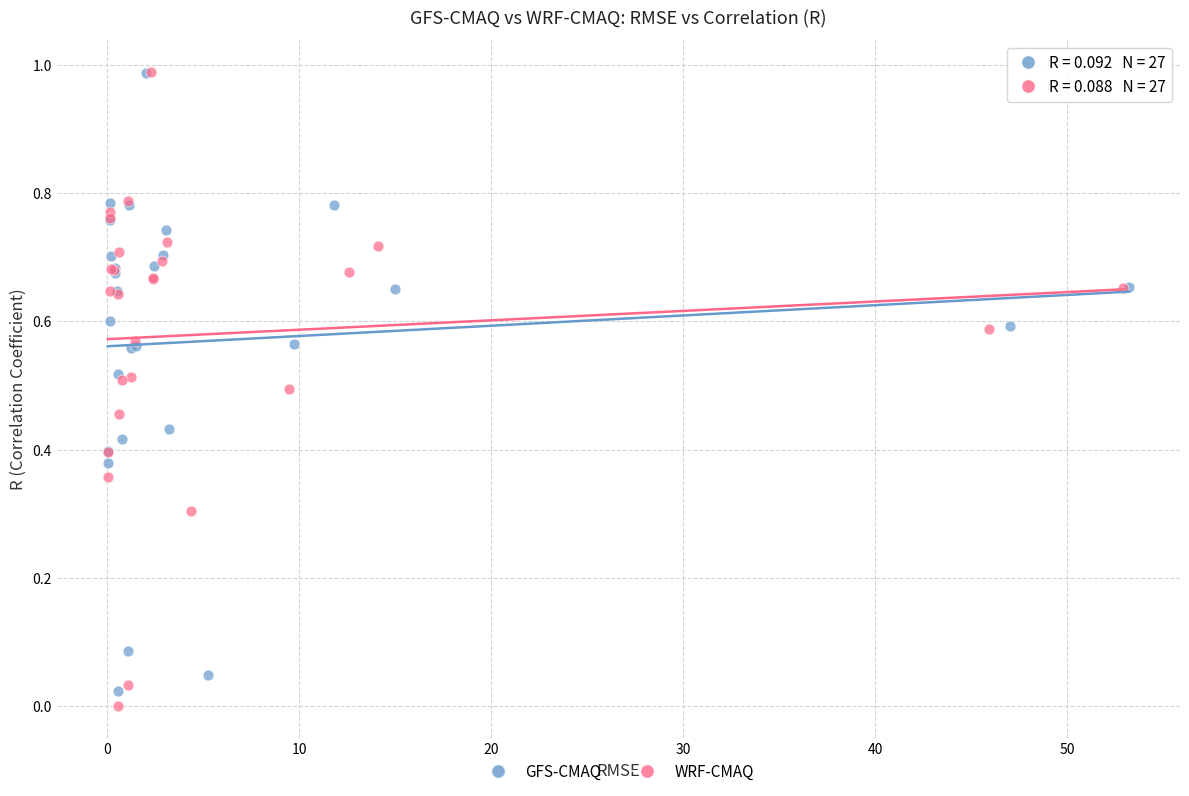

Which series has the widest spread of Y values?

WRF-CMAQ